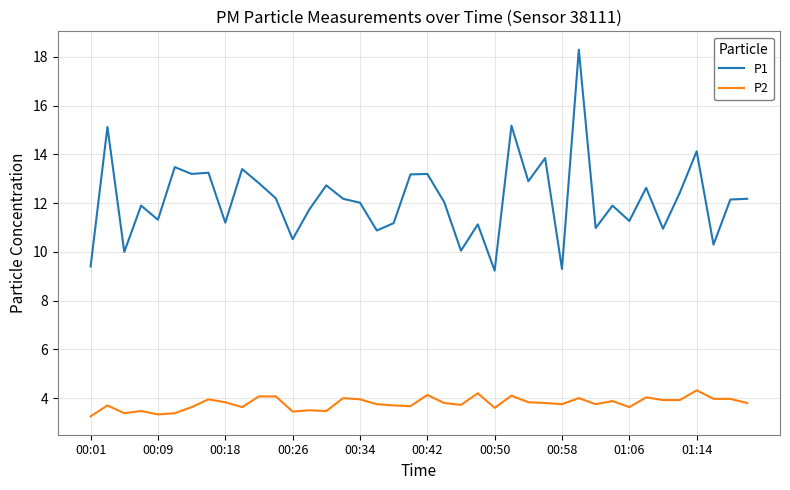

What is the maximum value shown in the chart?

18.3